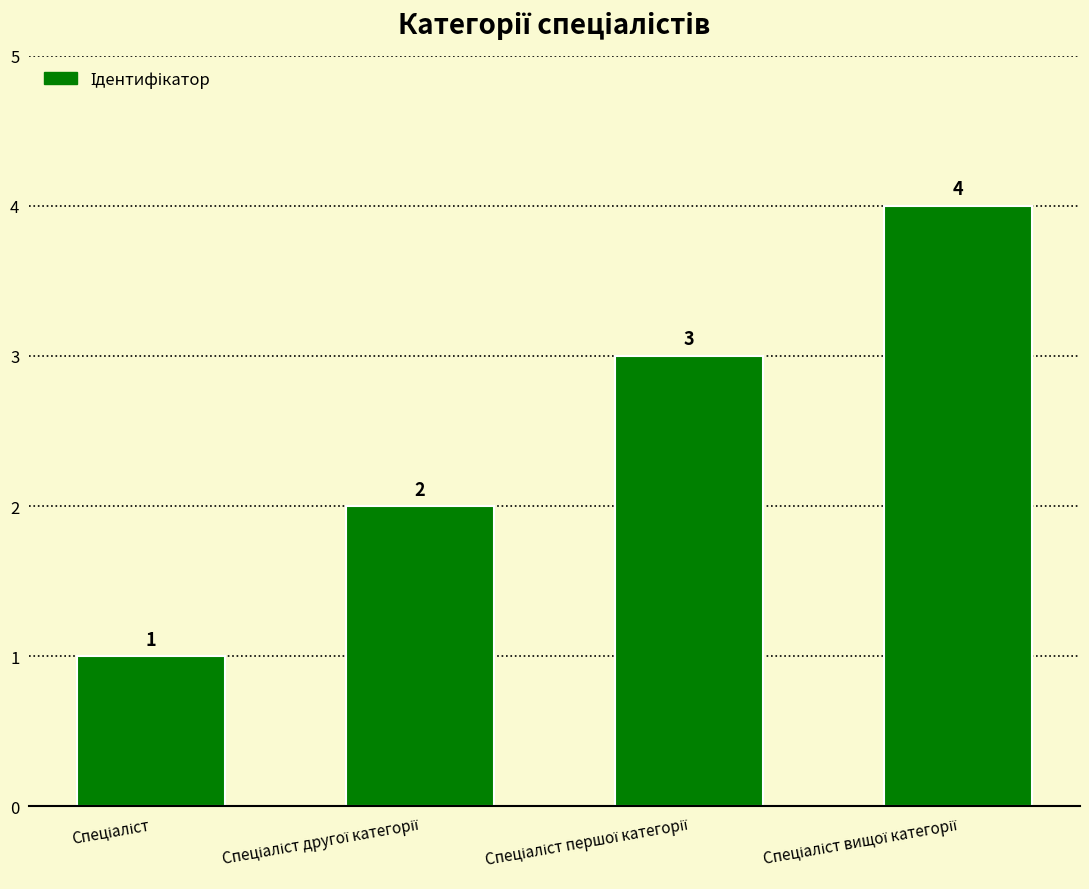

What is the difference between the maximum and minimum values?

3